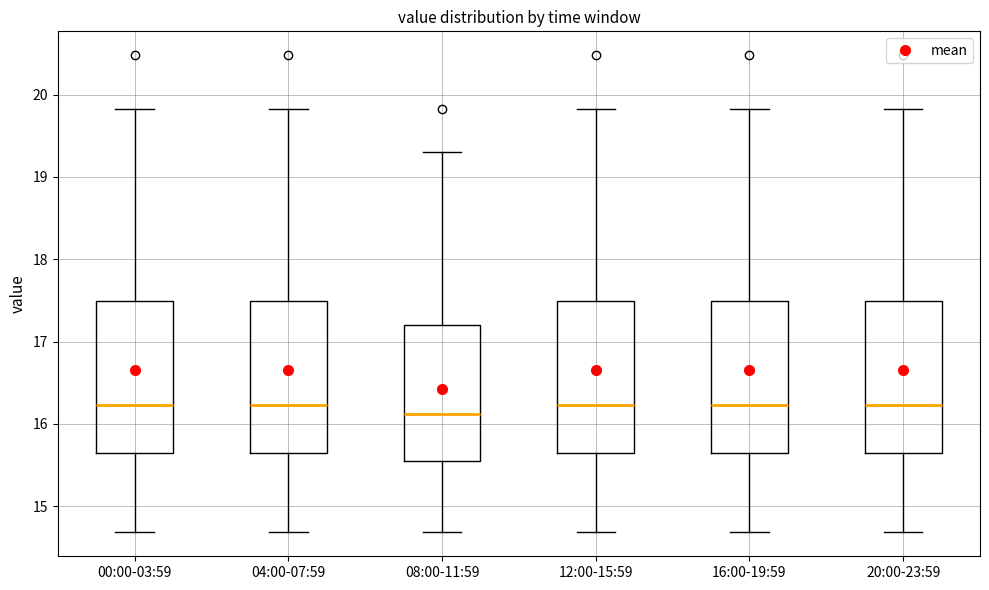

Reading left to right, transcribe this box plot: for each box, give where its median line is, the range the box spans, and where its two whiskers end, as read against the y-axis. The values are not printed on the chart, so give them approximately, as read against the axis.

00:00-03:59: median 16.2, box 15.6 to 17.5, whiskers 14.7 to 19.8
04:00-07:59: median 16.2, box 15.6 to 17.5, whiskers 14.7 to 19.8
08:00-11:59: median 16.1, box 15.5 to 17.2, whiskers 14.7 to 19.3
12:00-15:59: median 16.2, box 15.6 to 17.5, whiskers 14.7 to 19.8
16:00-19:59: median 16.2, box 15.6 to 17.5, whiskers 14.7 to 19.8
20:00-23:59: median 16.2, box 15.6 to 17.5, whiskers 14.7 to 19.8